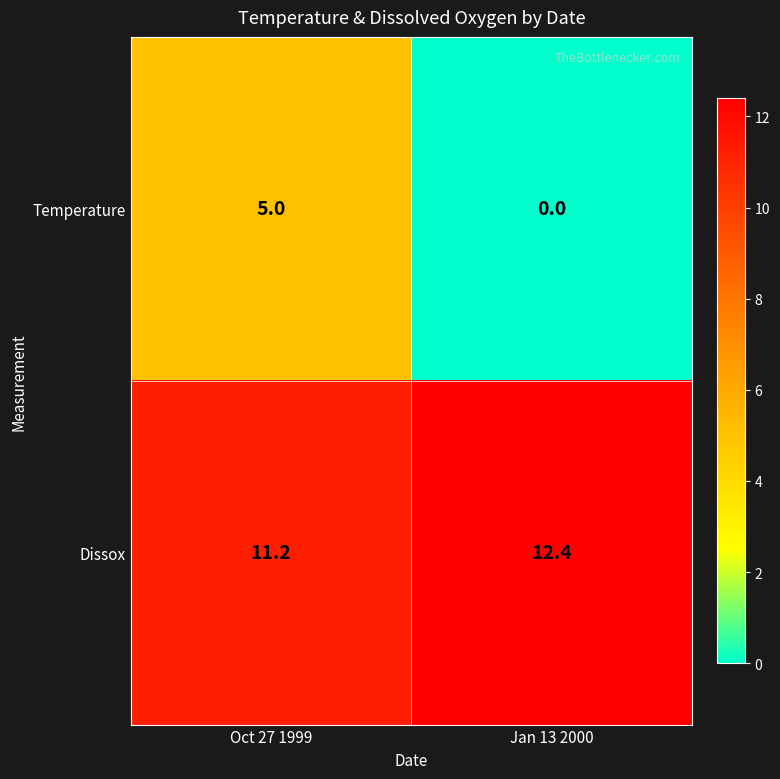

Reading left to right, what are all the values shown in this chart?

Temperature: Oct 27 1999=5.0	Jan 13 2000=0.0
Dissox: Oct 27 1999=11.2	Jan 13 2000=12.4